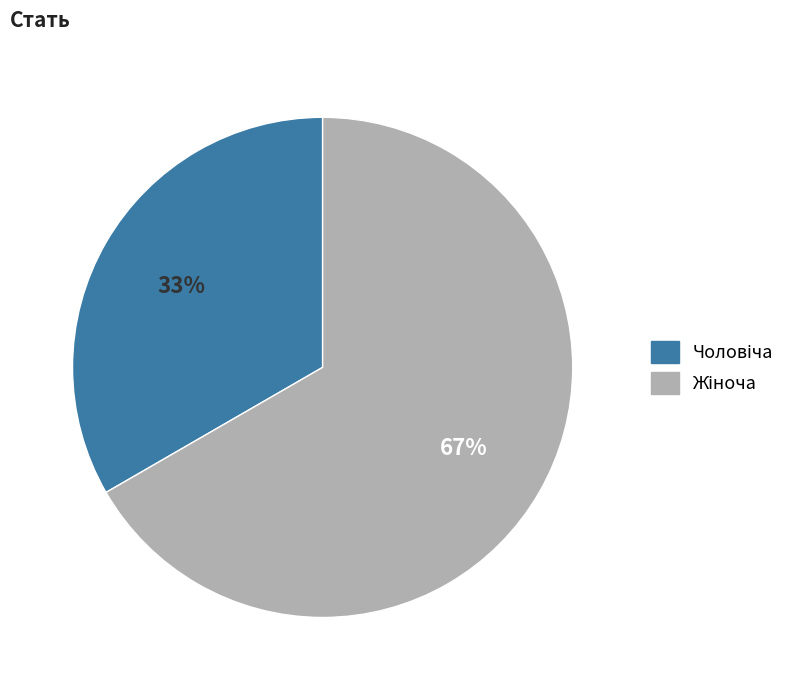

Is there any slice that represents more than half of the pie?

Yes